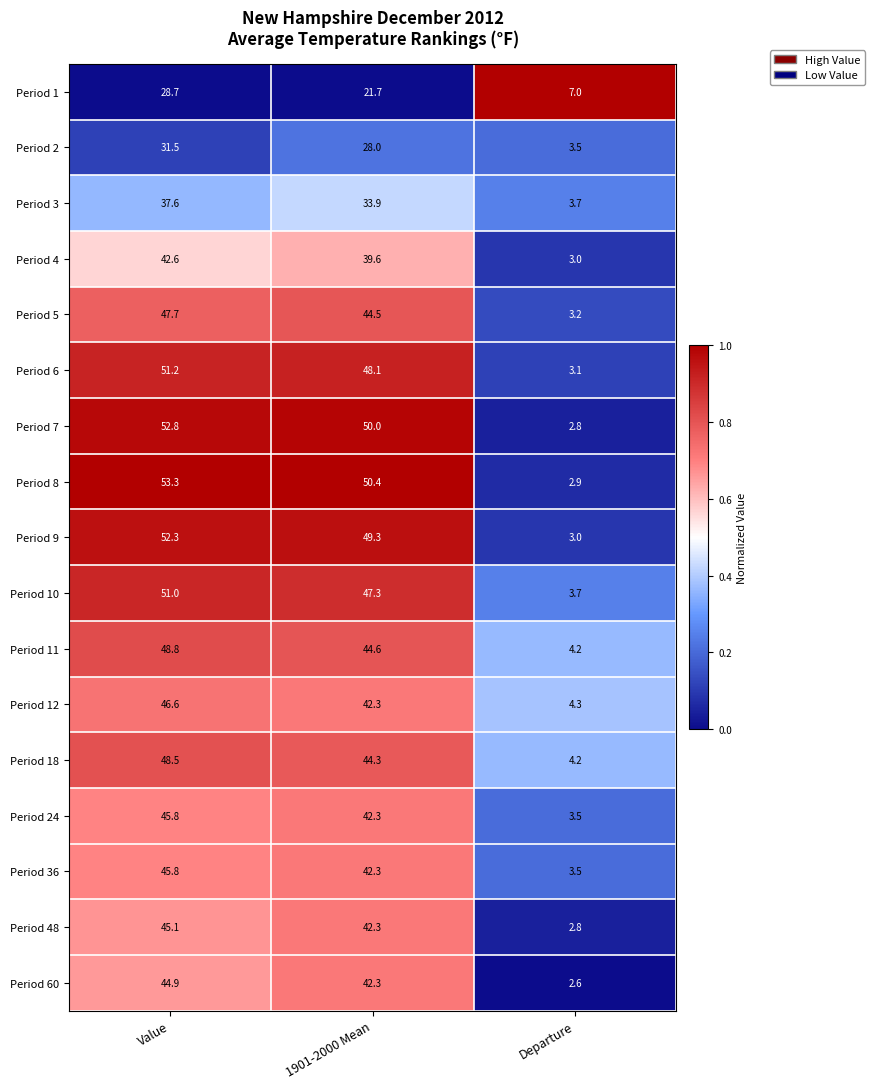

What is the spread (max minus min) of values at Value?

24.6